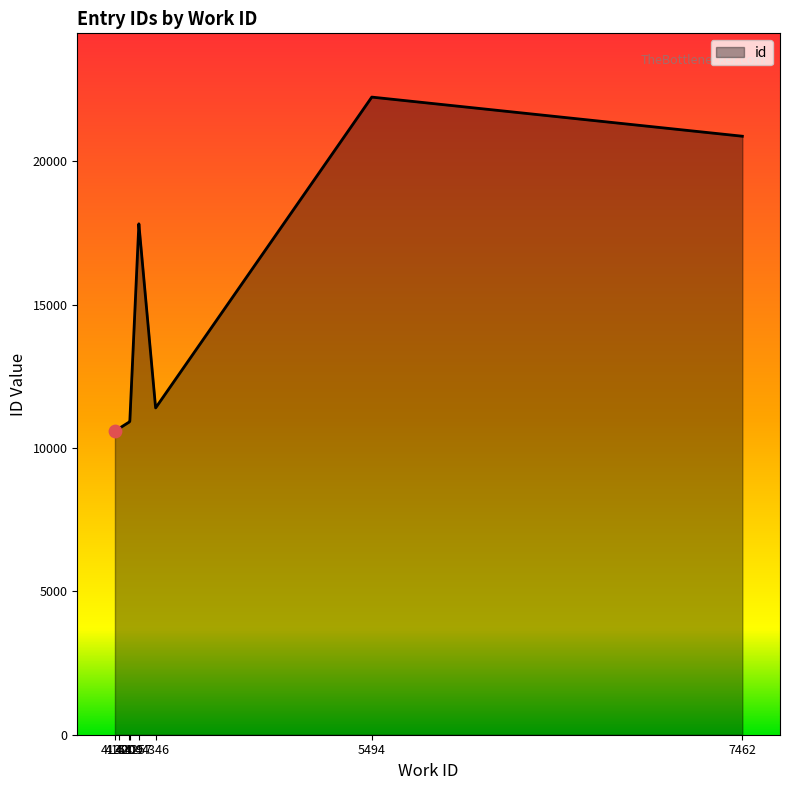

Between 4257 and 4209, which is larger?

4257